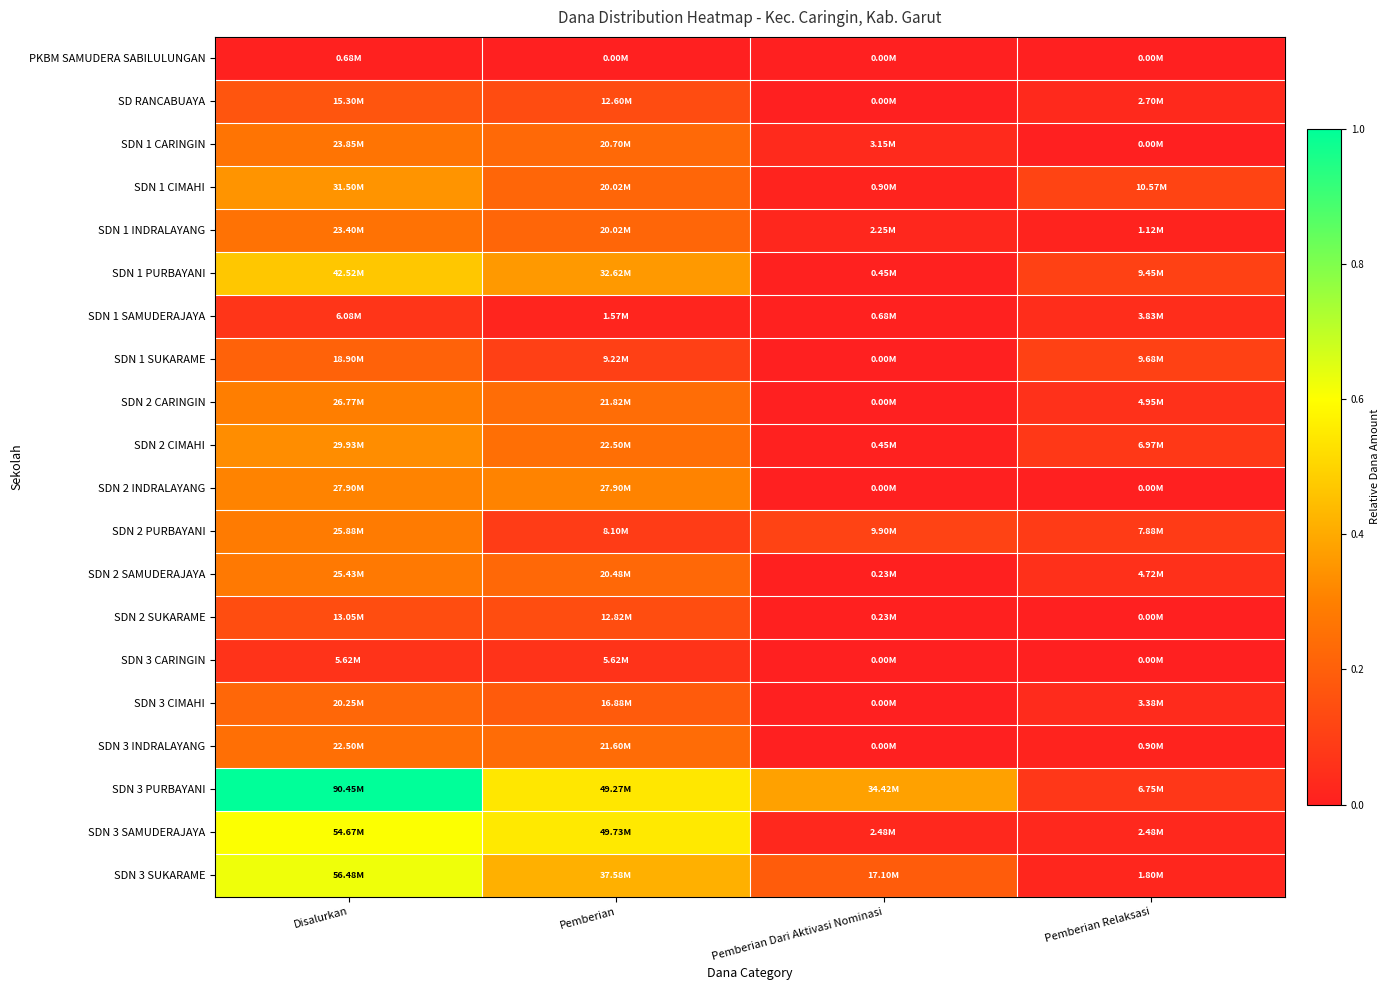

Between Disalurkan and Pemberian Relaksasi, which series saw the biggest shift?

SDN 3 PURBAYANI